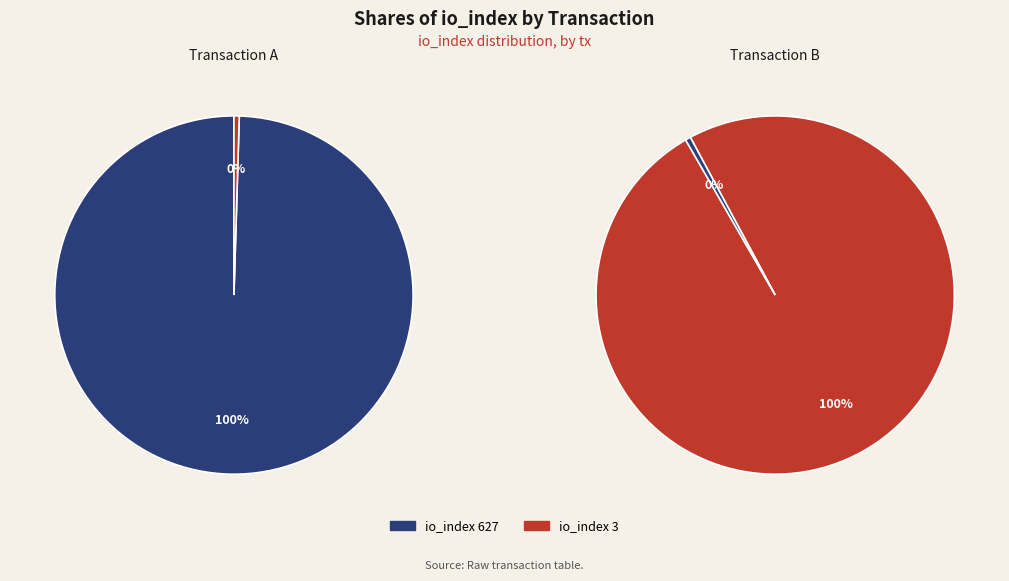

Which category has the biggest portion of the pie?

io_index 627